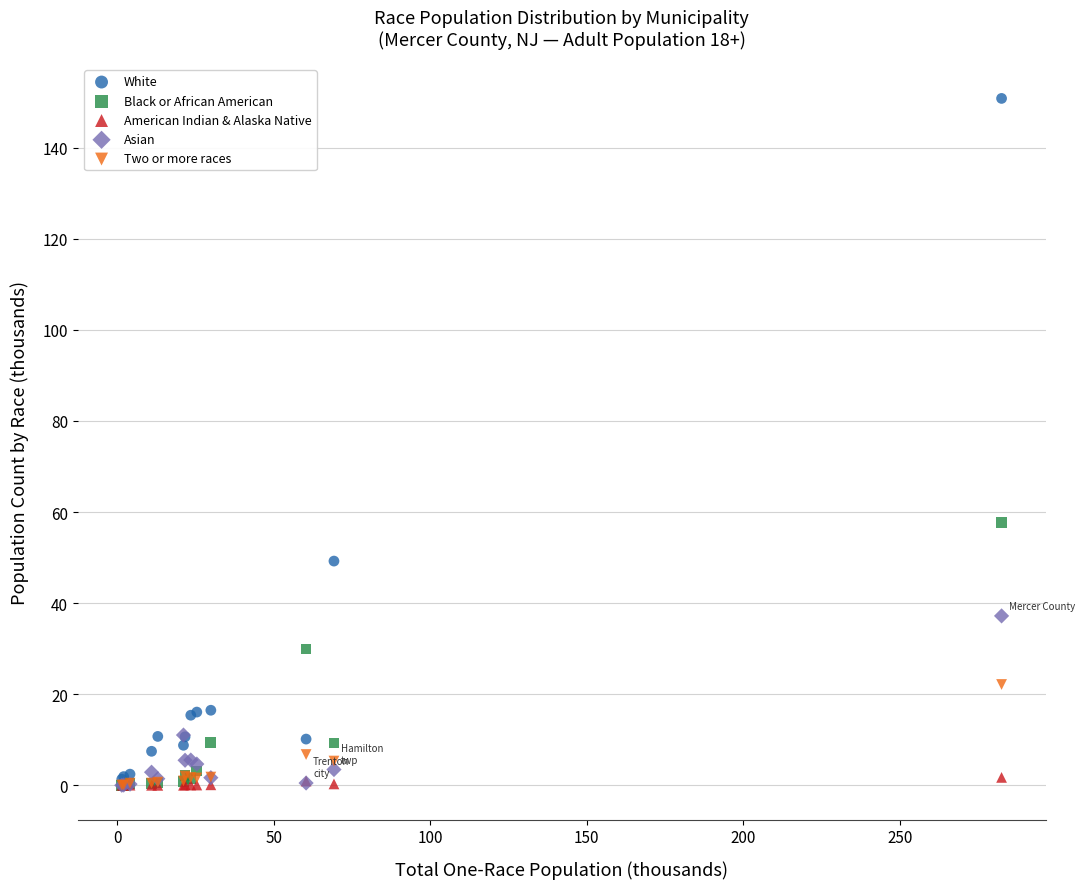

In the White series, what Y value is closest to 76?

49.2